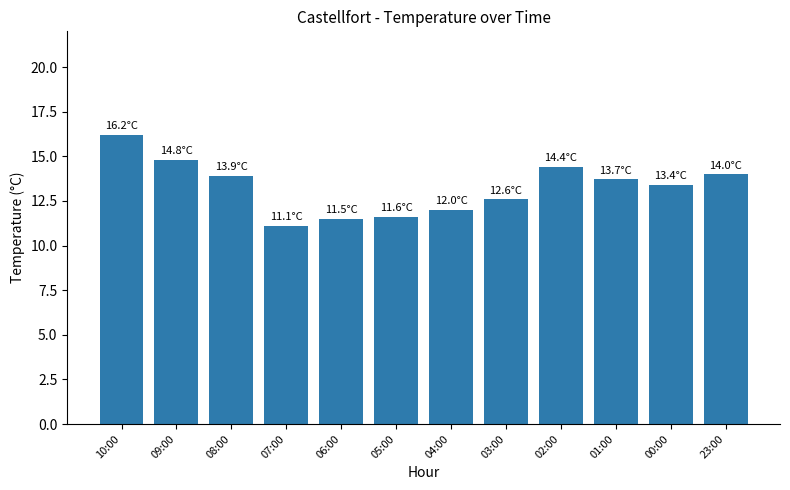

What value does the data have at 05:00?

11.6